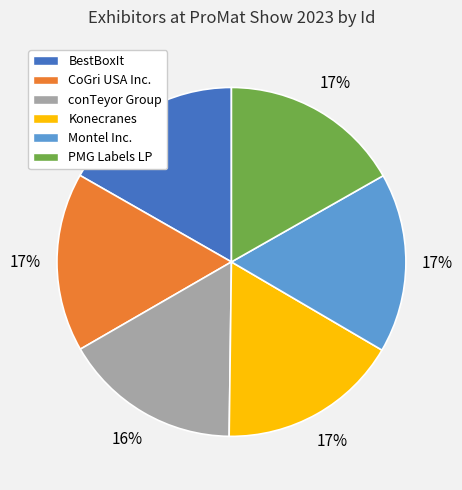

The conTeyor Group slice represents 5% of the pie. True or false?

False